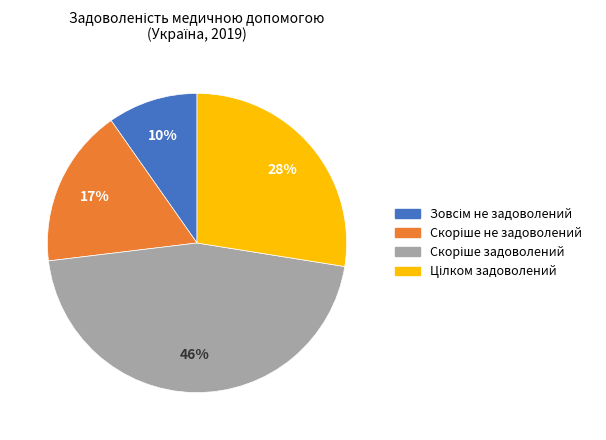

Does any single category account for the majority?

No